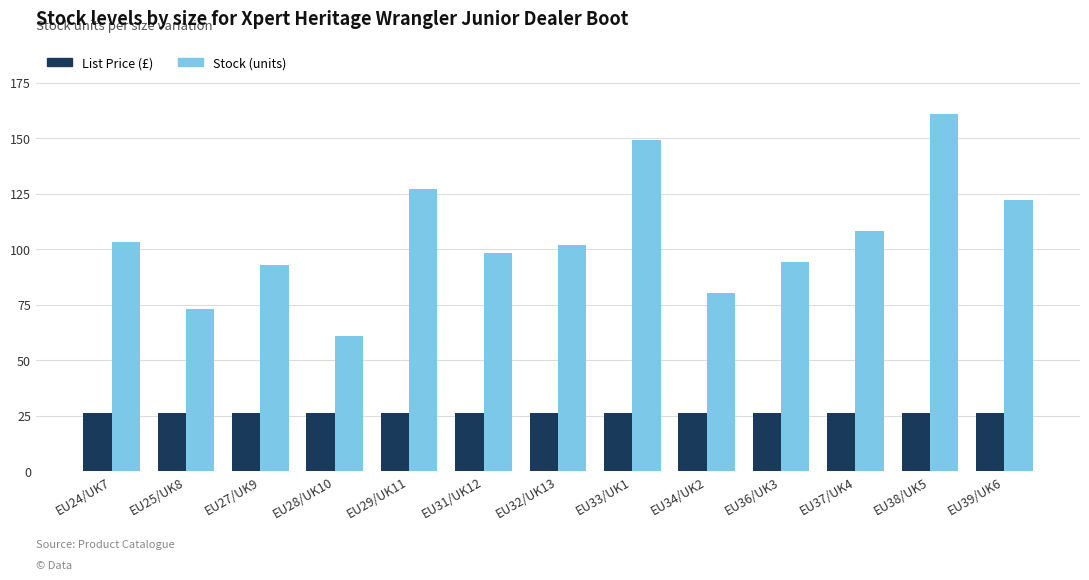

What is the difference between the maximum and minimum values in the Stock (units) series?

100.0